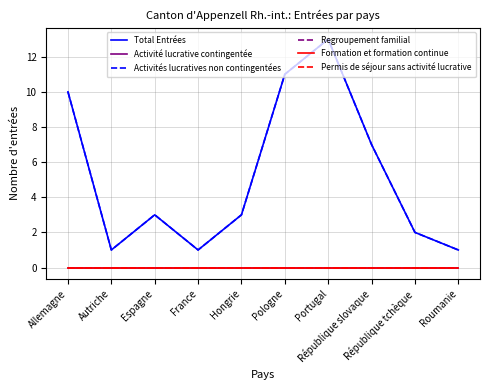

List the labels in order of Permis de séjour sans activité lucrative value, largest first.

Allemagne, Autriche, Espagne, France, Hongrie, Pologne, Portugal, République slovaque, République tchèque, Roumanie